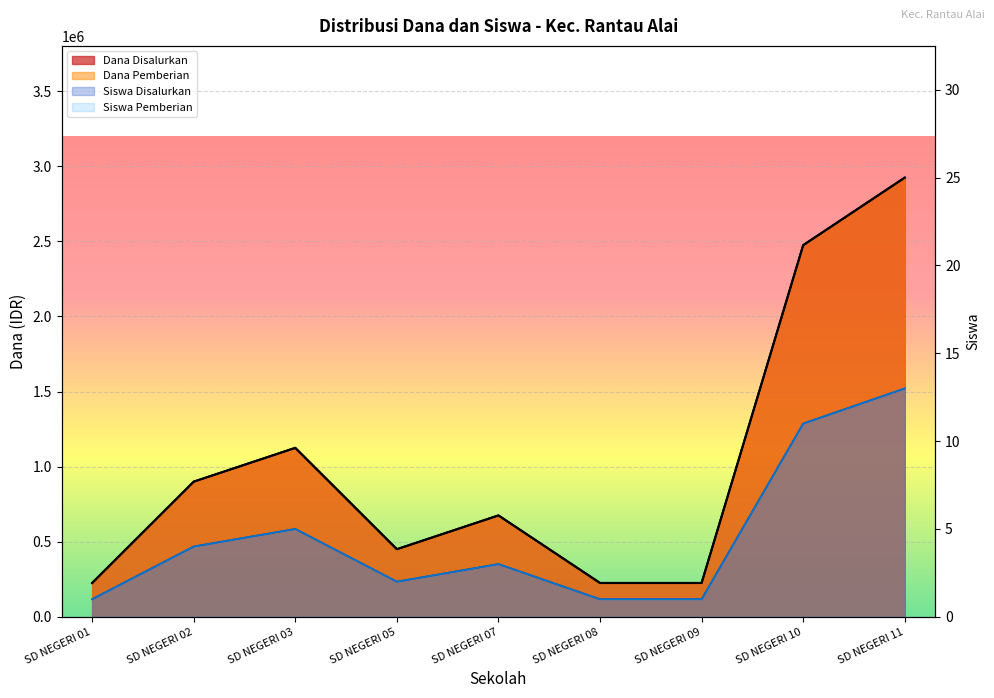

How many values in the Siswa Disalurkan series are below 675000?

4